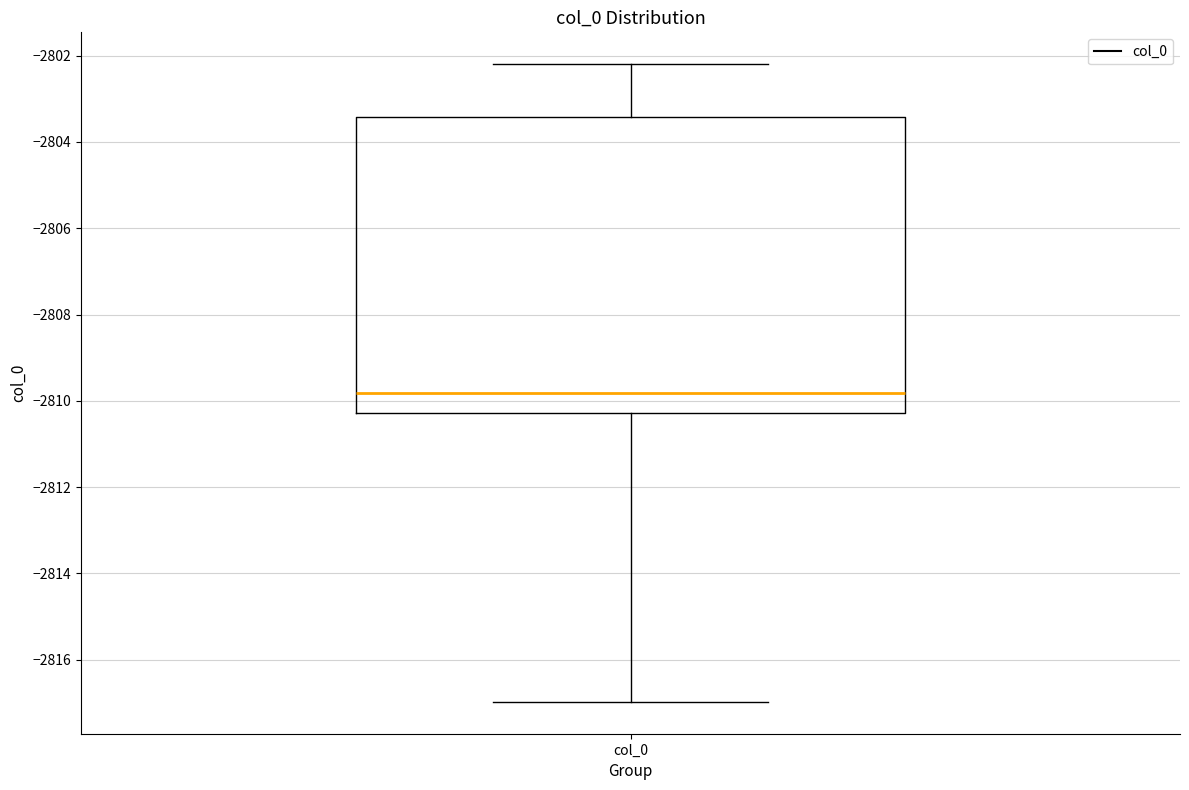

Where is the lower edge of the box for col_0 on the y-axis? The values are not printed on the chart, so give them approximately, as read against the axis.

-2810.2